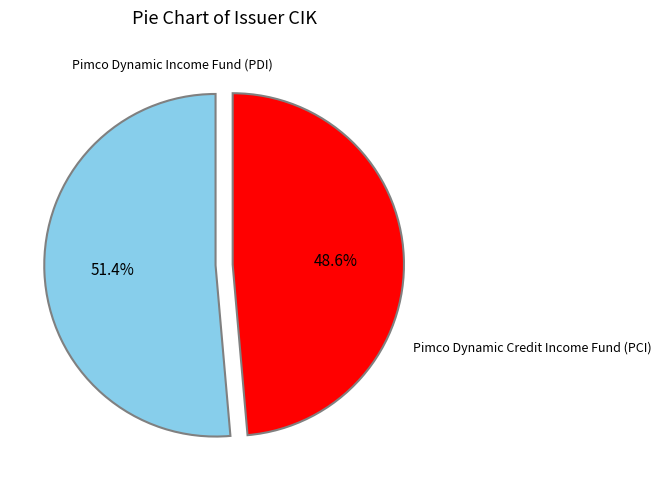

What percentage is NOT represented by Pimco Dynamic Credit Income Fund (PCI)?

51.4%